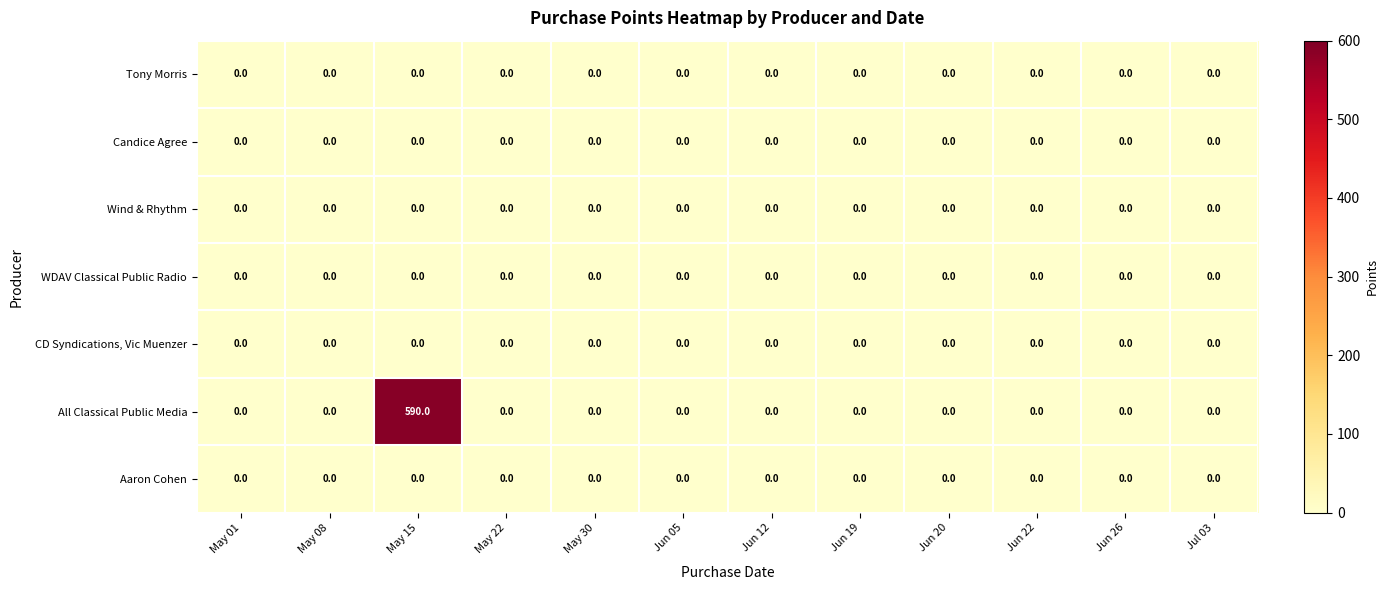

Which series has the largest total across all categories?

All Classical Public Media